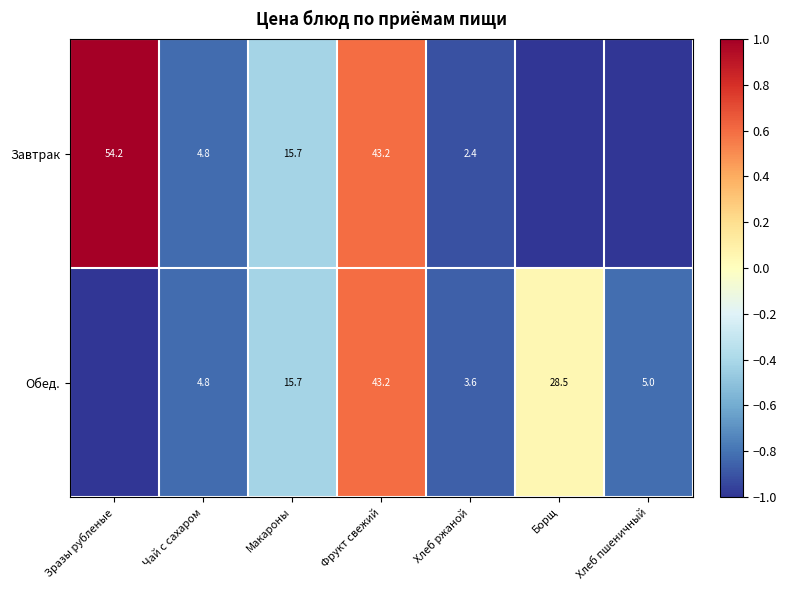

How many distinct data groups are displayed?

2